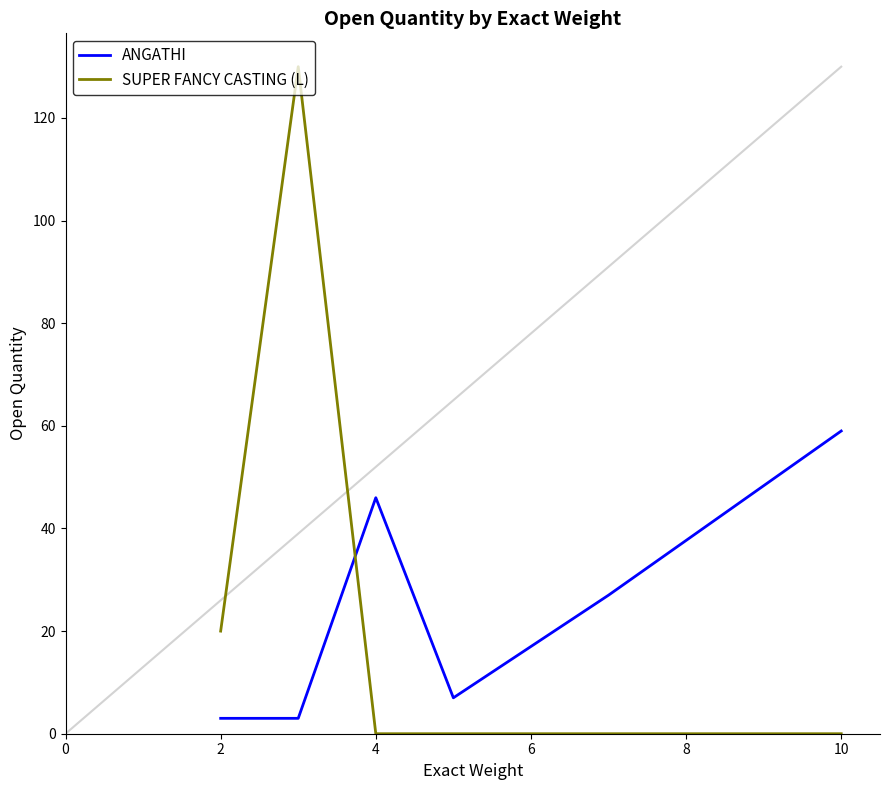

At how many categories does at least one series exceed 61?

1